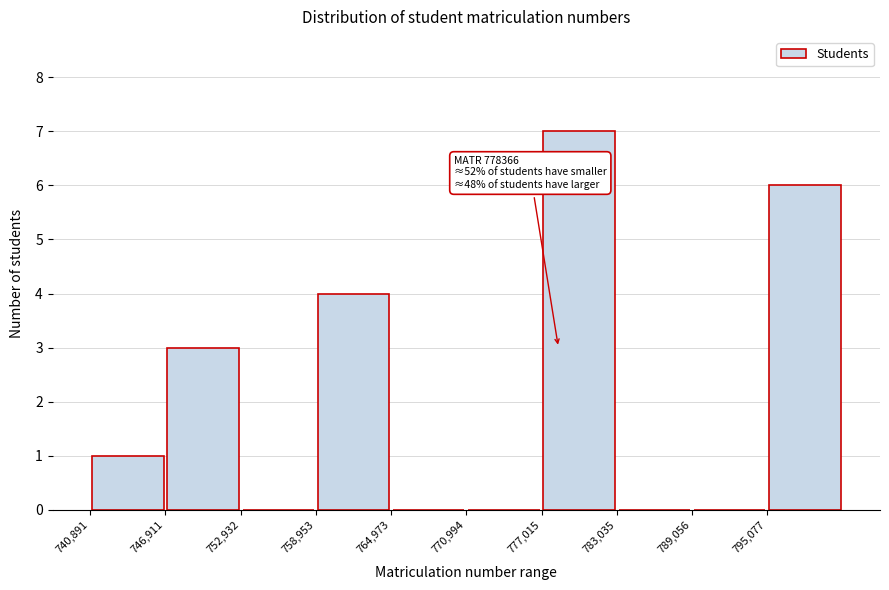

Which range on the x-axis has the tallest bar?

777000 to 783000